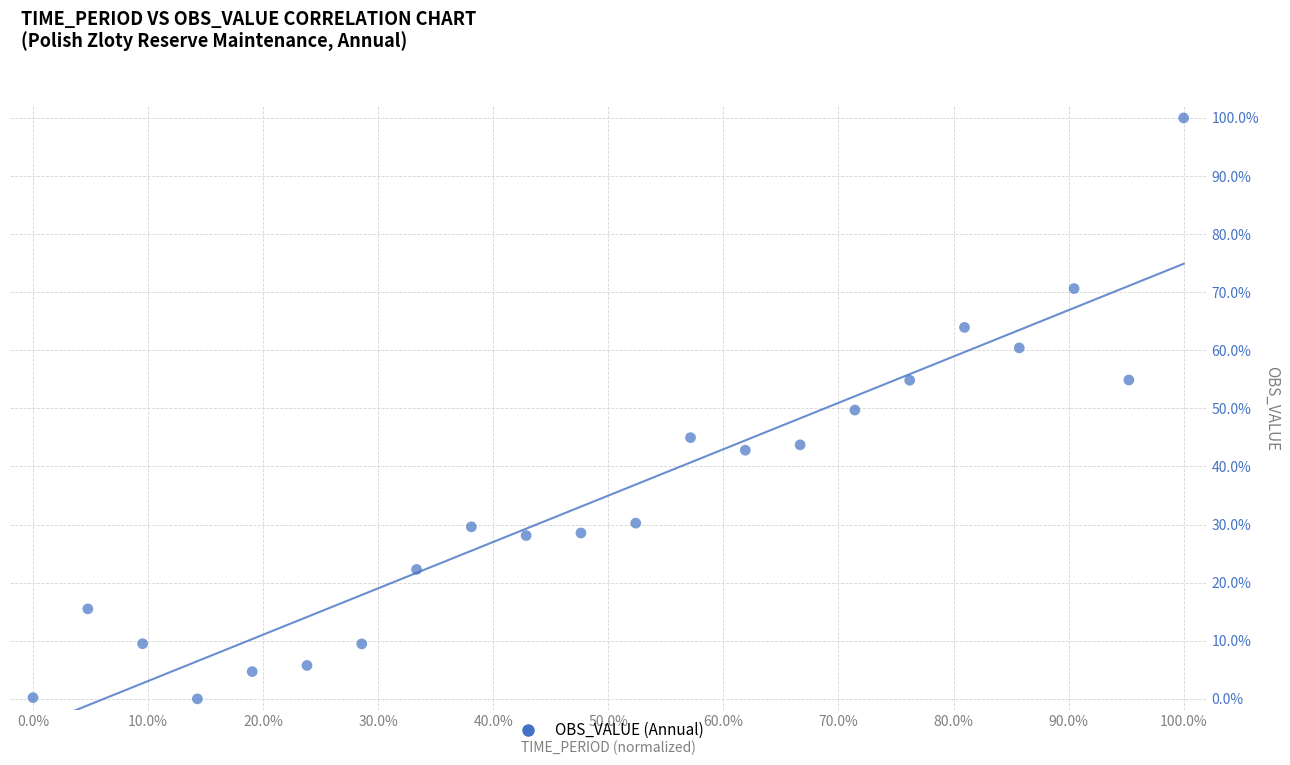

What is the range of X values (max minus min)?

100.0